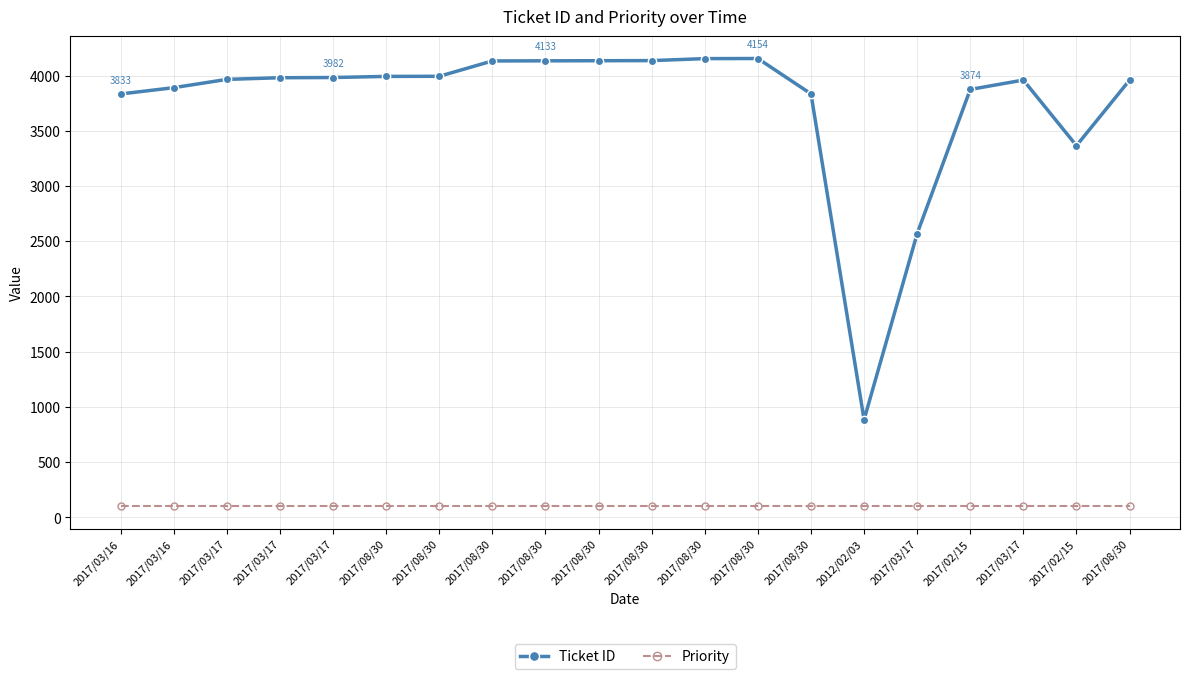

Reading left to right, list all the values displayed in this chart.

Ticket ID: 3833	3890	3965	3980	3982	3992	3993	4132	4133	4134	4135	4153	4154	3834	884	2569	3874	3959	3365	3958
Priority: 100	100	100	100	100	100	100	100	100	100	100	100	100	100	100	100	100	100	100	100